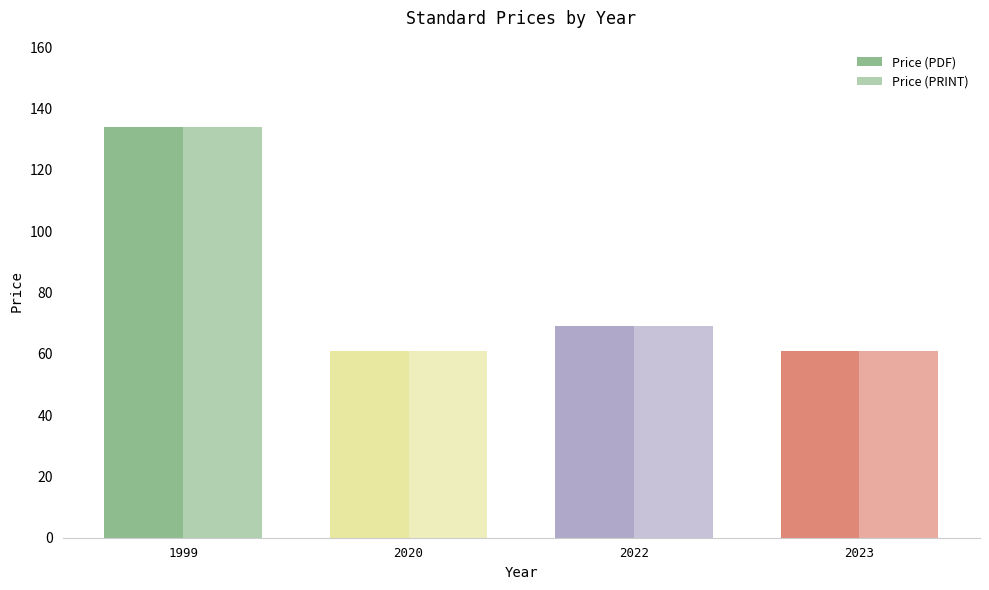

What is the difference between the maximum and minimum values in the Price (PRINT) series?

73